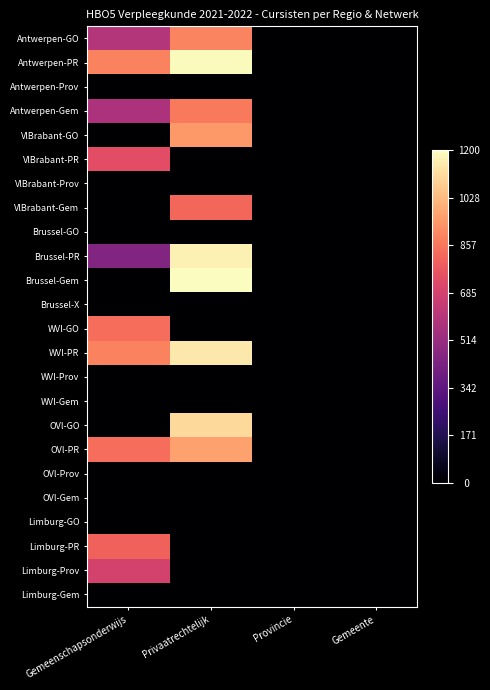

Which category has the highest value across all series?

Privaatrechtelijk